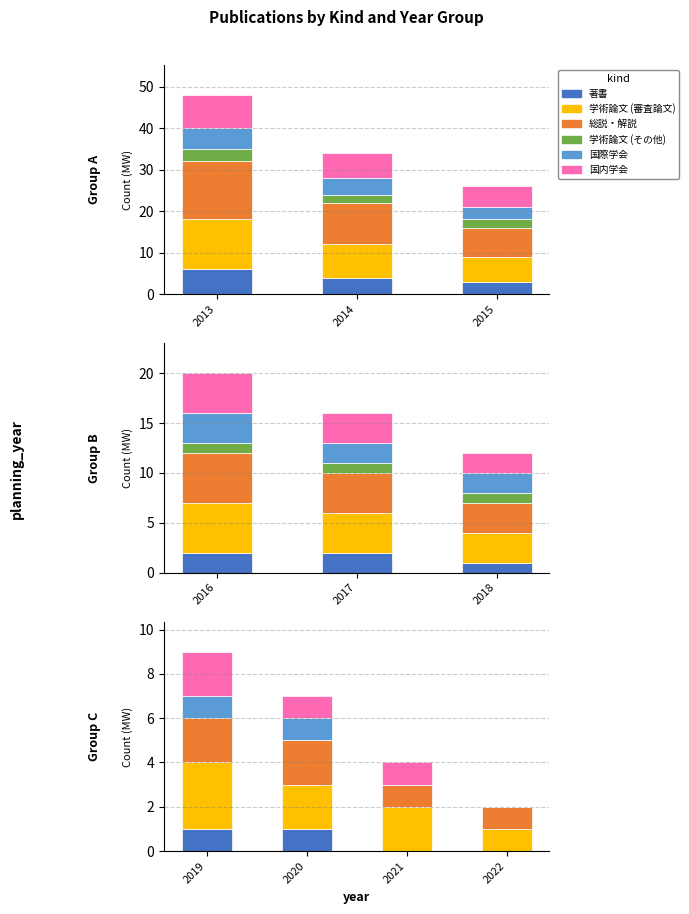

At how many categories does at least one series exceed 1?

3